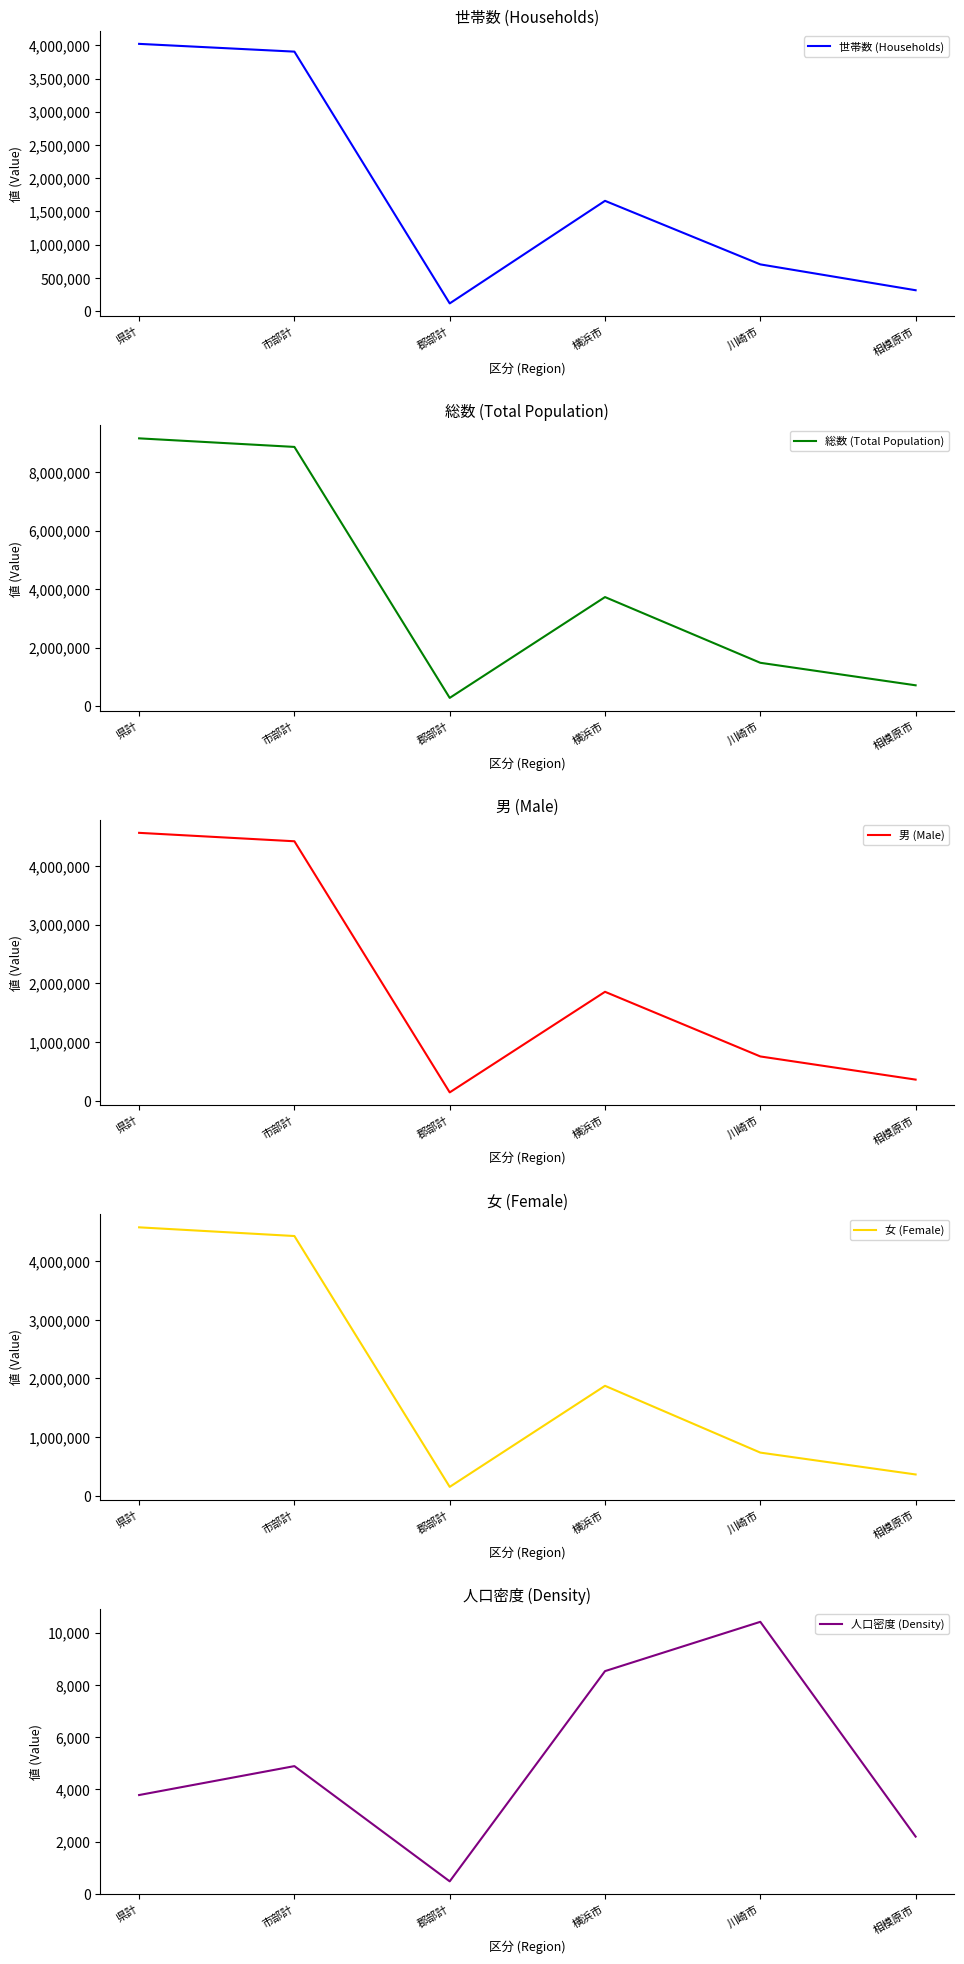

How many lines are shown in the chart?

5